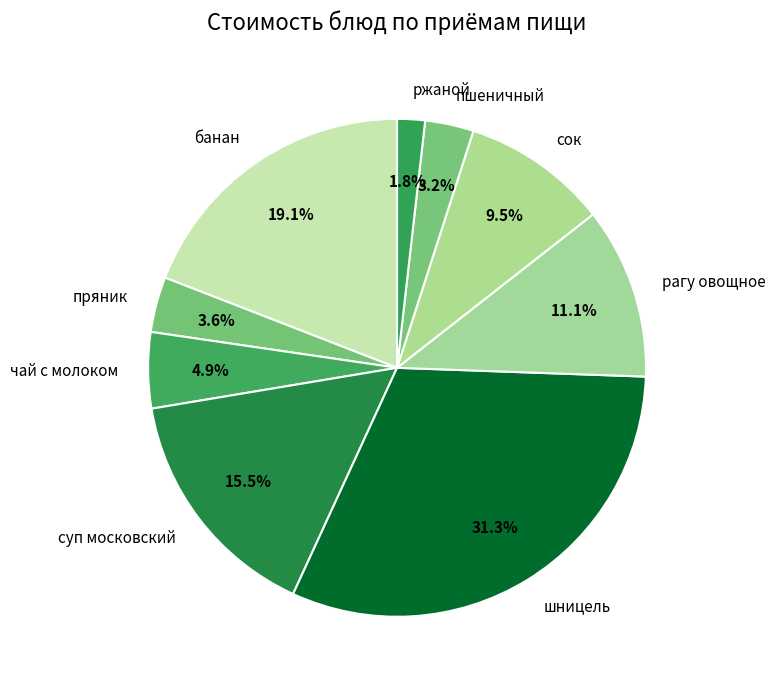

What is the ratio of the value at пряник to the value at сок?

0.4